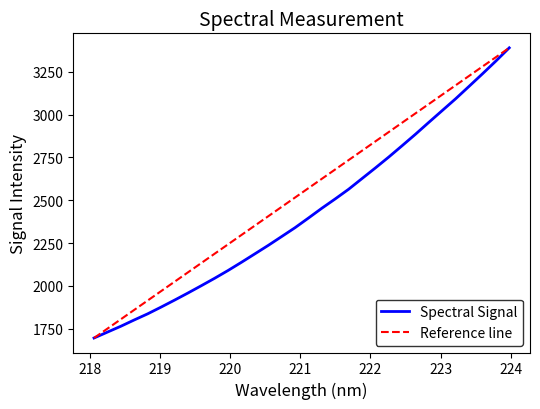

What is the highest value of the Spectral Signal series?

3389.8